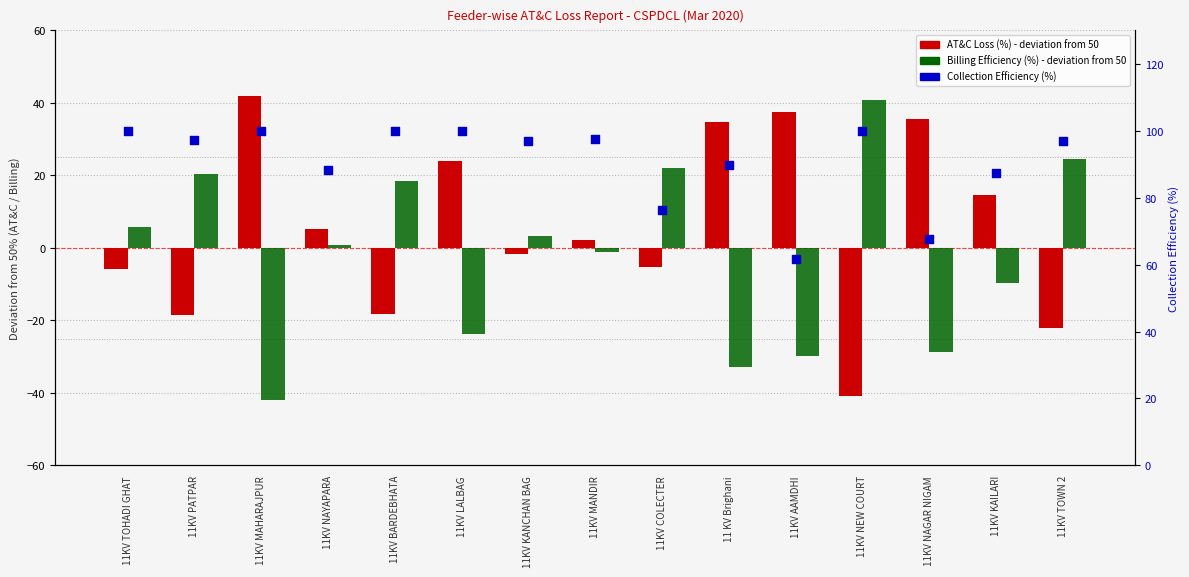

At how many categories does at least one series exceed -34?

15